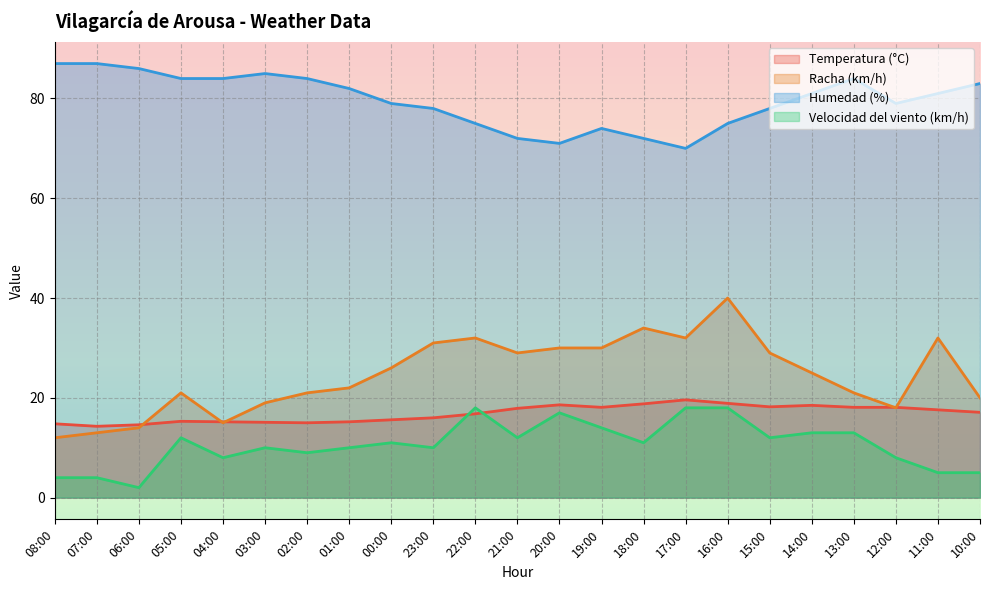

Which series has the largest range (max minus min)?

Racha (km/h)